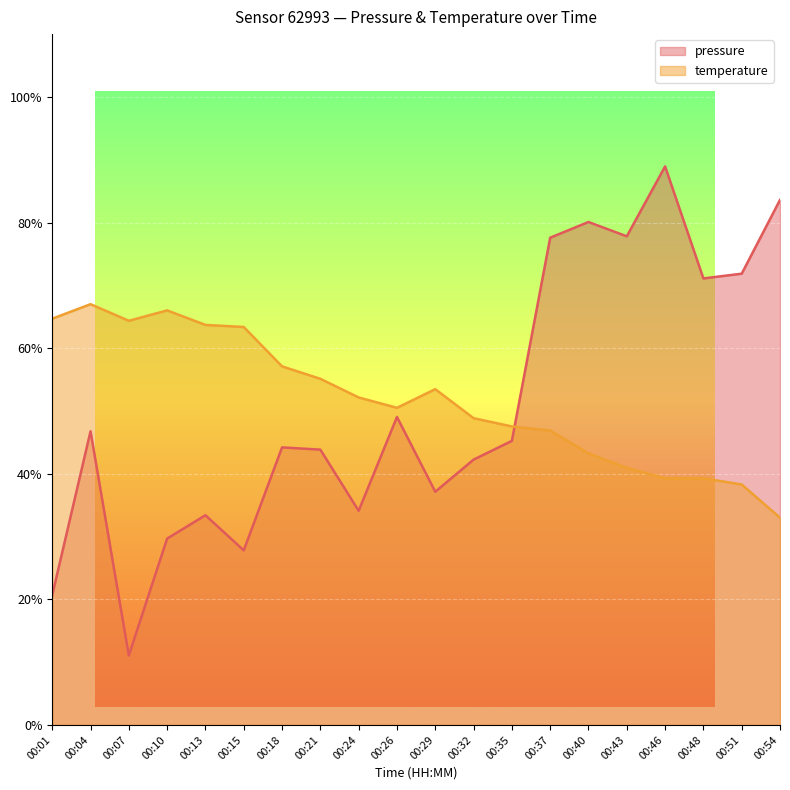

At which category is the sum across all series the highest?

00:46